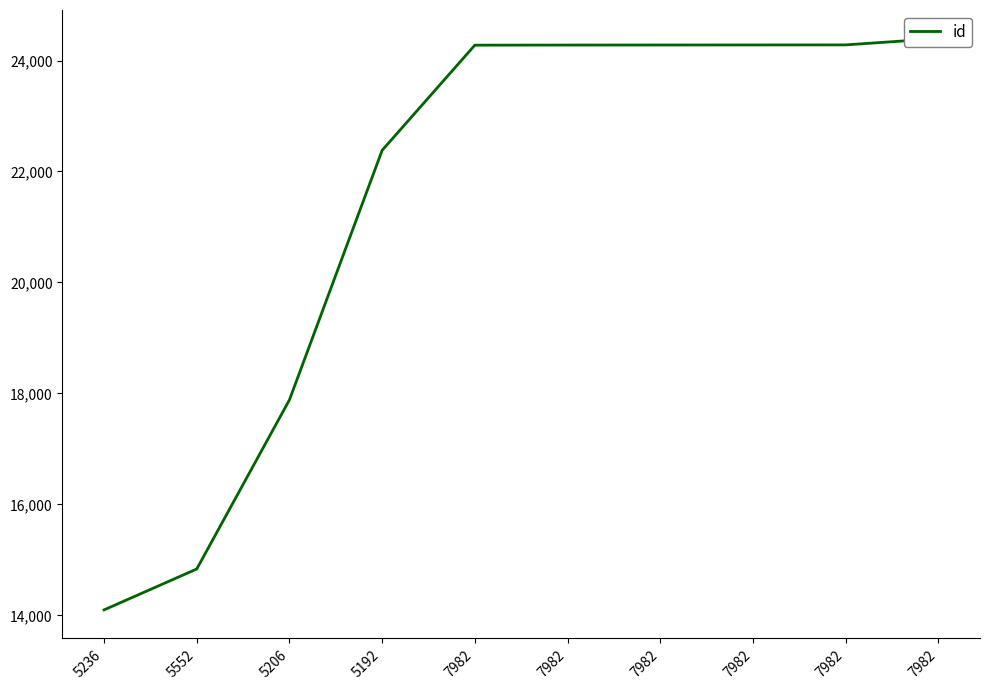

Which has a higher value, 7982 or 5552?

7982